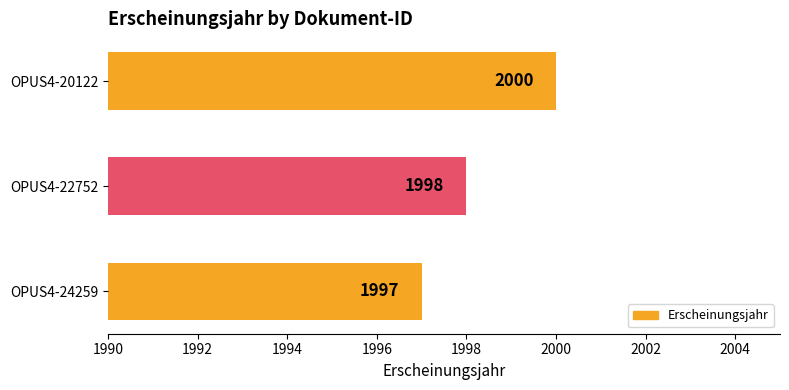

Rank the categories by value from lowest to highest.

OPUS4-24259, OPUS4-22752, OPUS4-20122